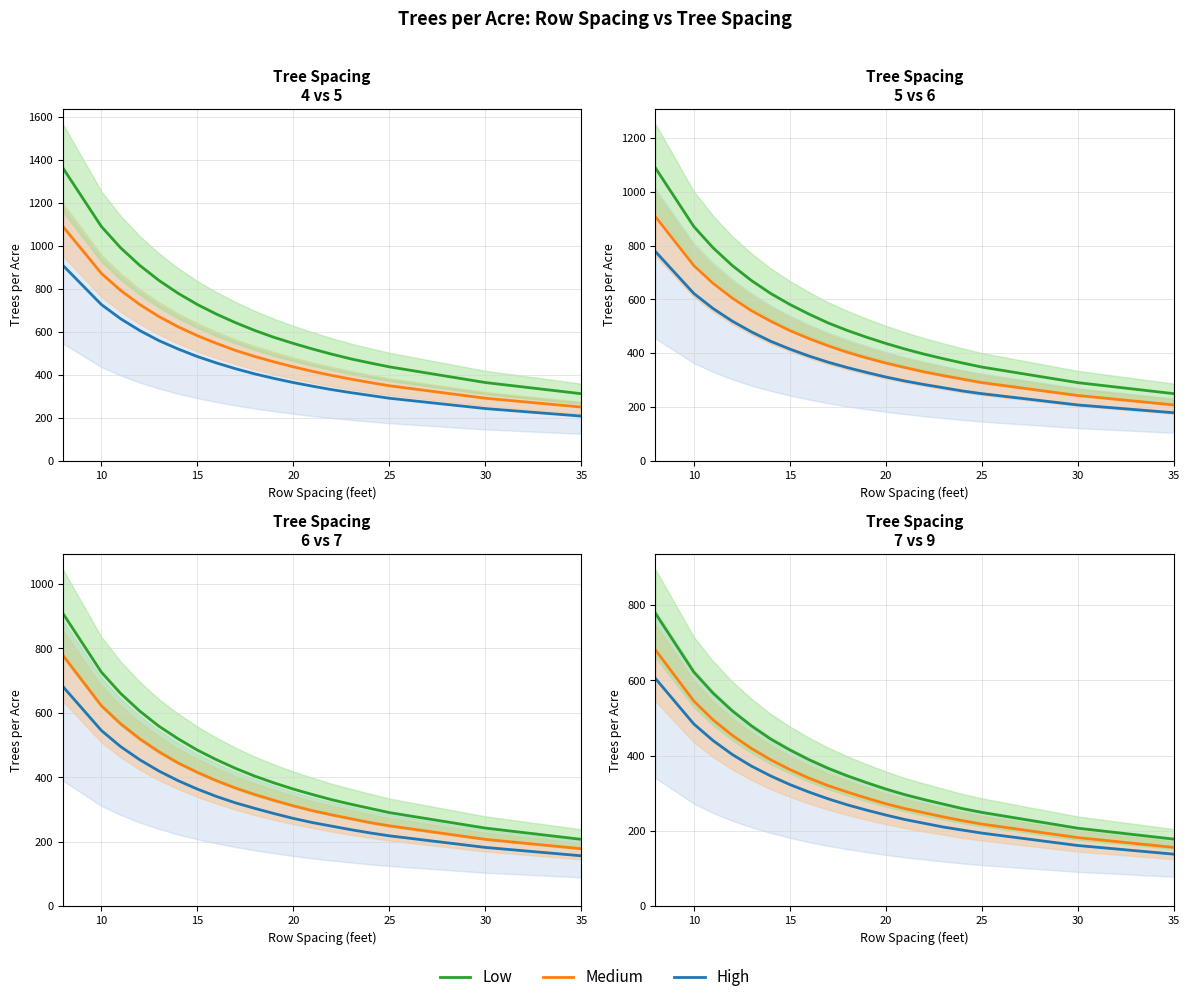

Which series has the largest total across all categories?

Low